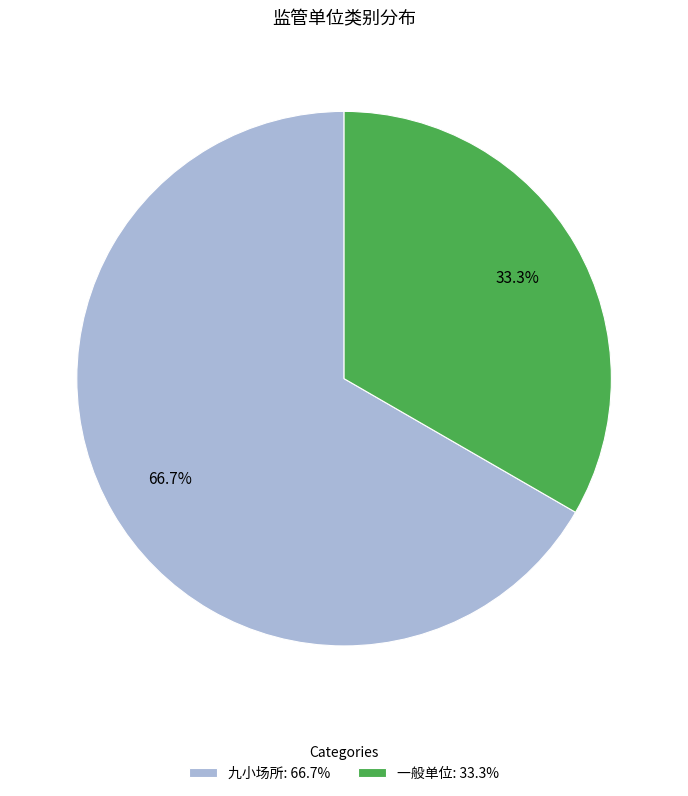

Is the sum of 一般单位 and 九小场所 greater than half?

Yes